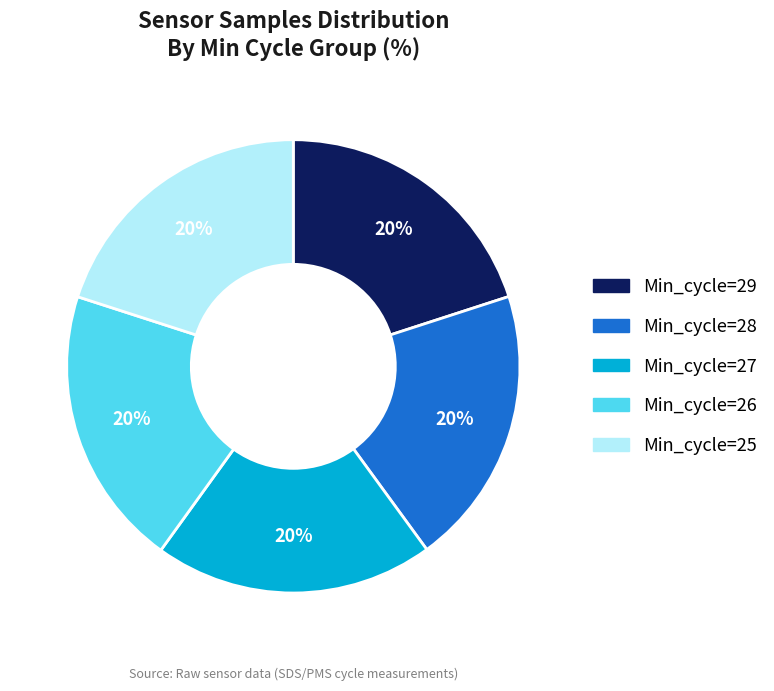

Combined, do Min_cycle=29 and Min_cycle=28 account for over 50%?

No